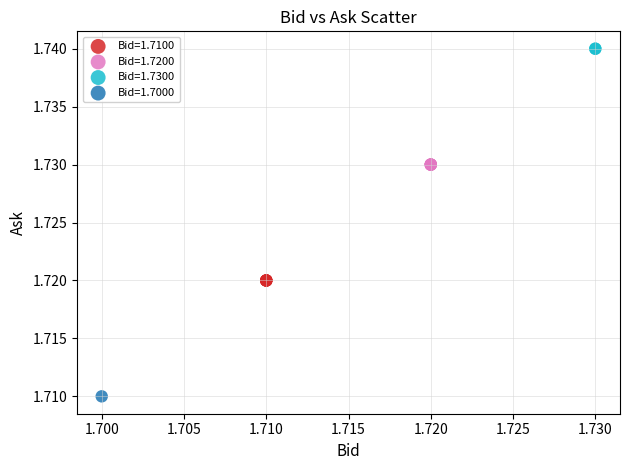

What are all the series names shown in the legend?

Bid=1.7100, Bid=1.7200, Bid=1.7300, Bid=1.7000